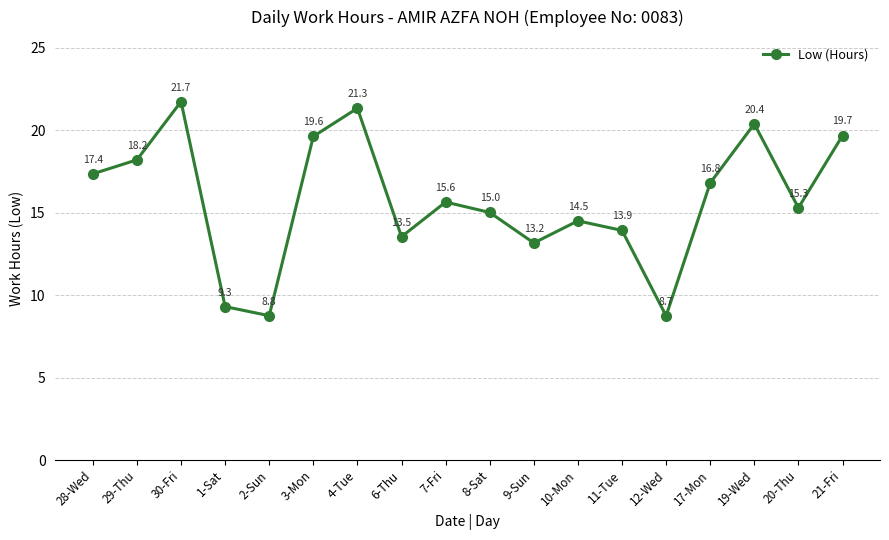

What is the difference between the values at 28-Wed and 19-Wed?

3.0